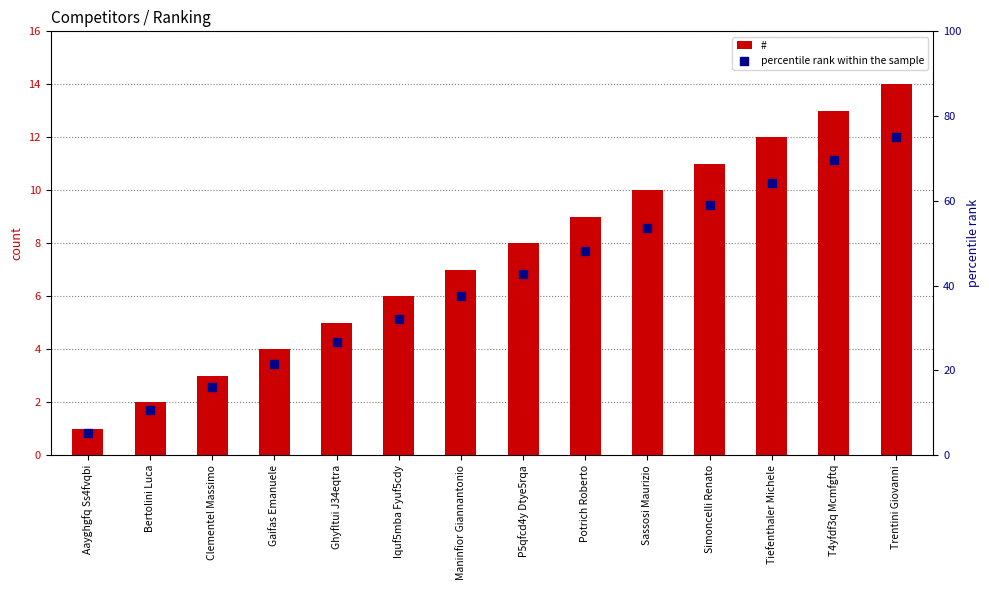

Which series reaches the minimum Y coordinate?

#